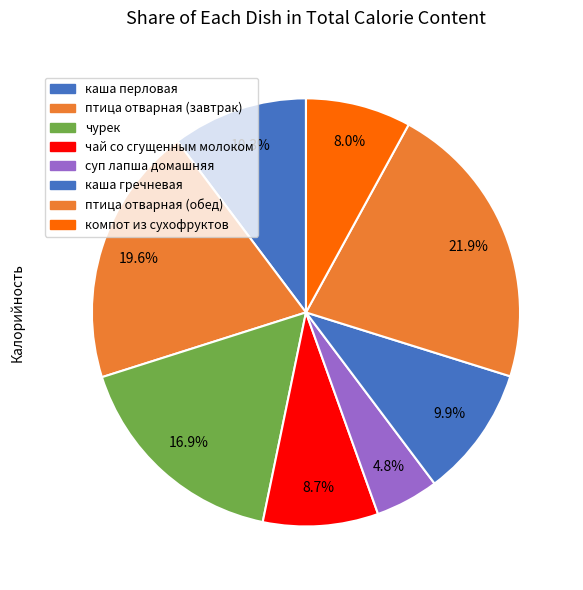

How many slices are in this pie chart?

8